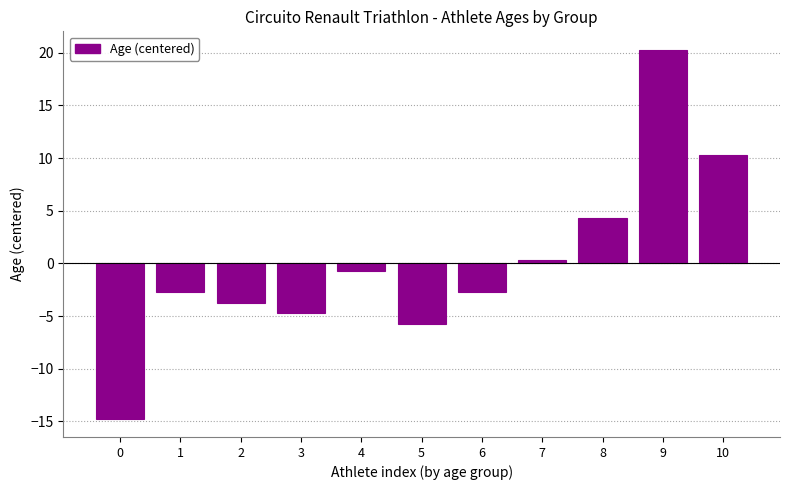

How many negative values are there?

7